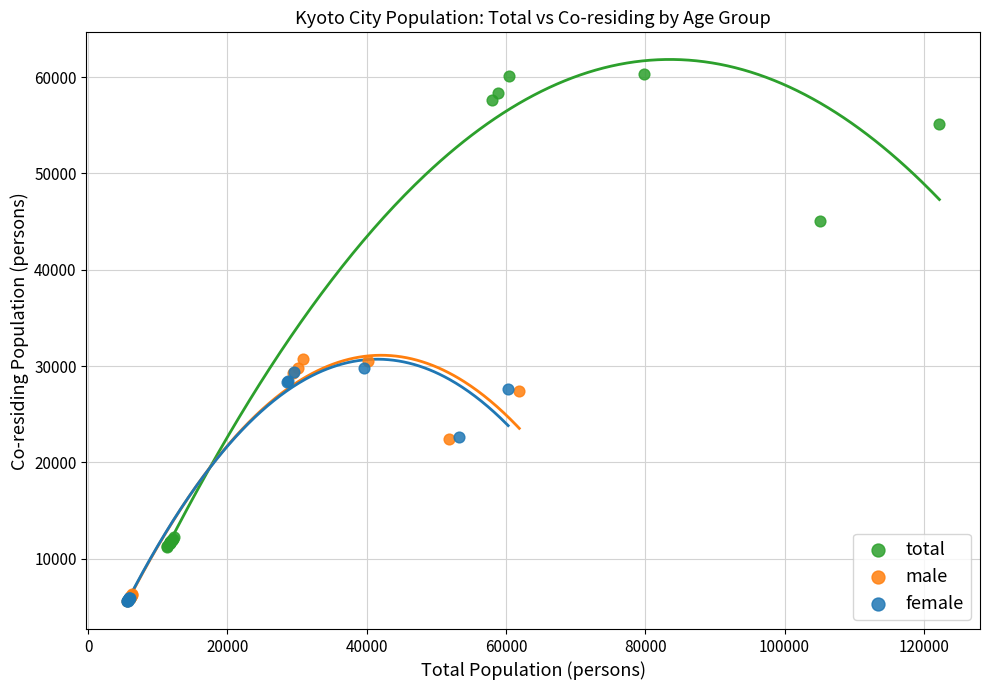

Which series has the widest spread of Y values?

total